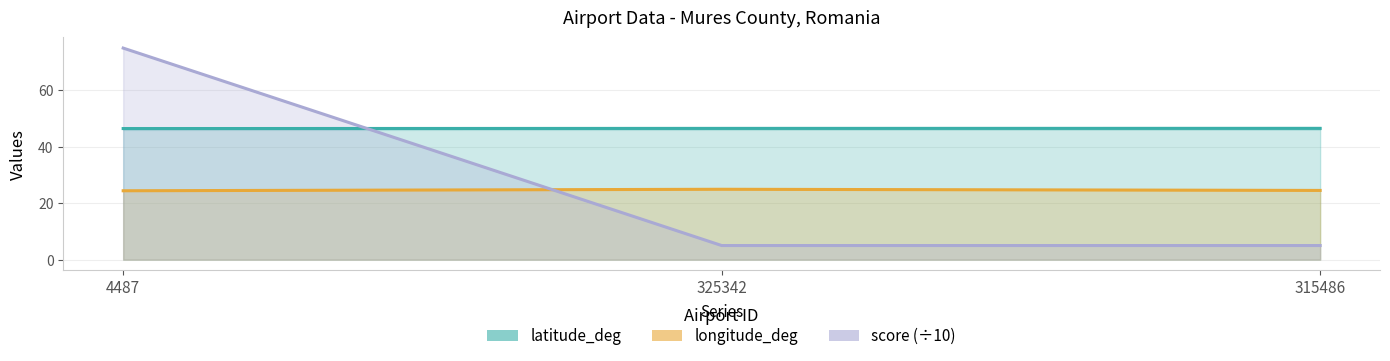

Rank the series by their average value, from lowest to highest.

longitude_deg, score, latitude_deg